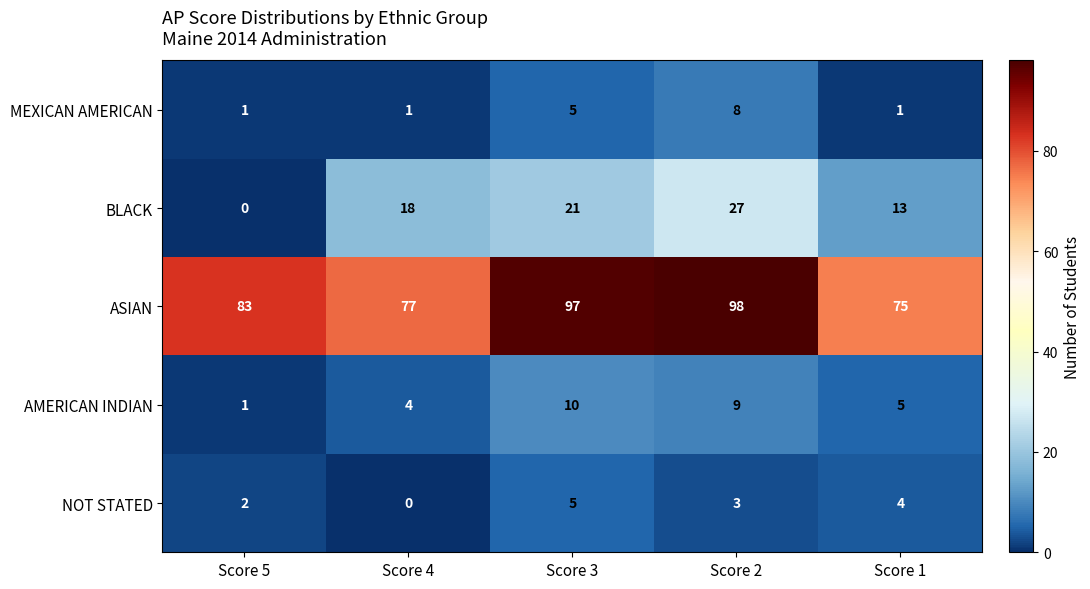

What is the maximum value shown in the chart?

98